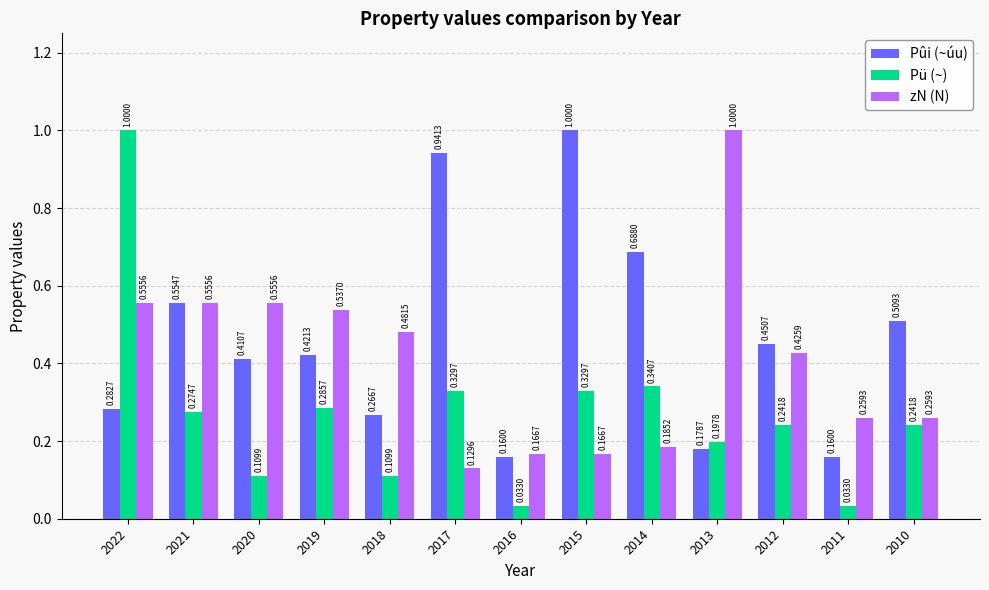

At 2018, list the series in order from smallest to largest.

Pü (~), Pûi (~úu), zN (N)